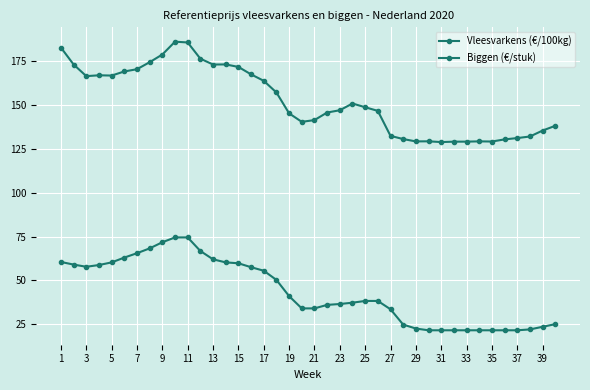

List the series in order of their overall mean, highest first.

Vleesvarkens (€/100kg), Biggen (€/stuk)